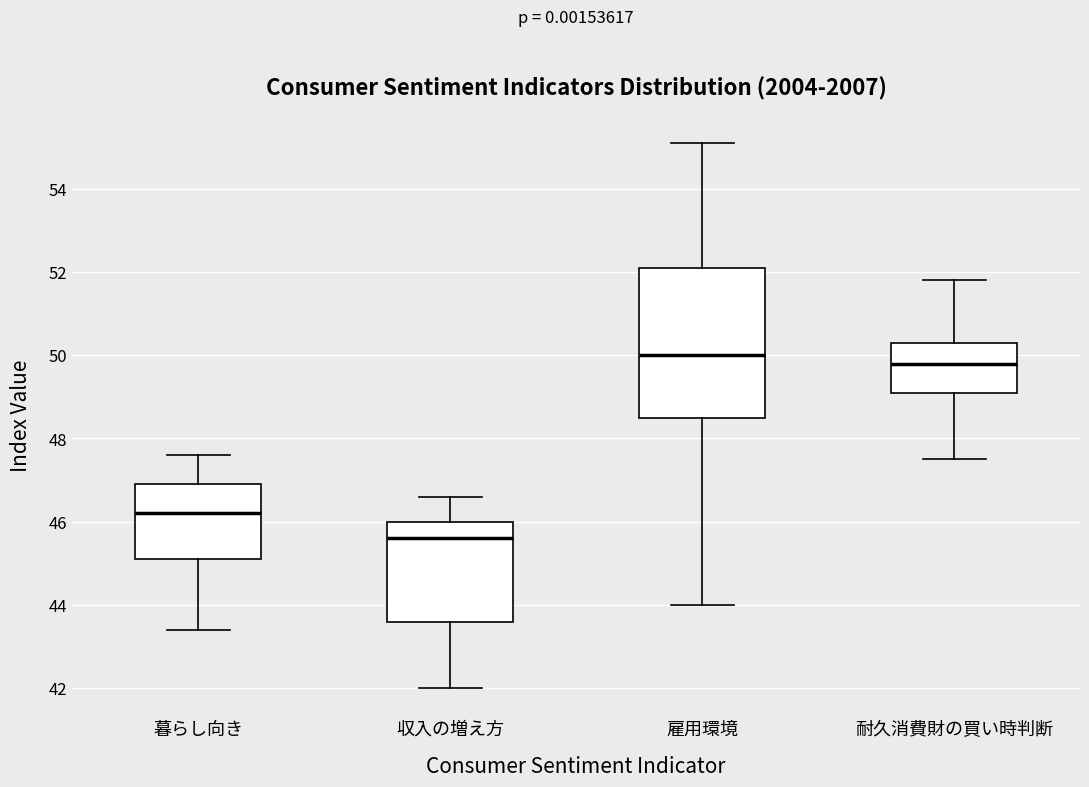

Comparing the boxes themselves (not the whiskers), which one is the tallest?

雇用環境